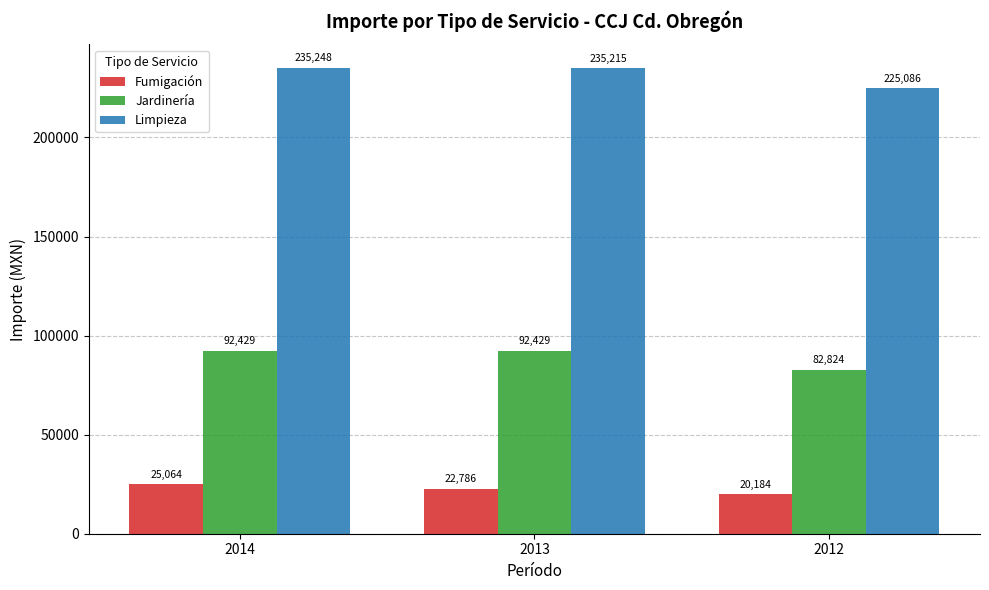

What is the difference between the maximum and second lowest values in the Limpieza series?

32.8